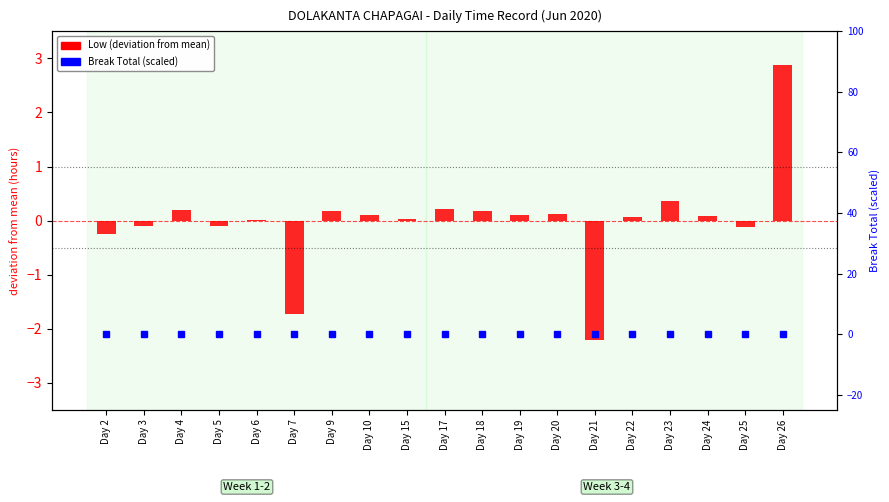

What is the value of the Low (deviation from mean) bar at the 19th from the left?

2.9